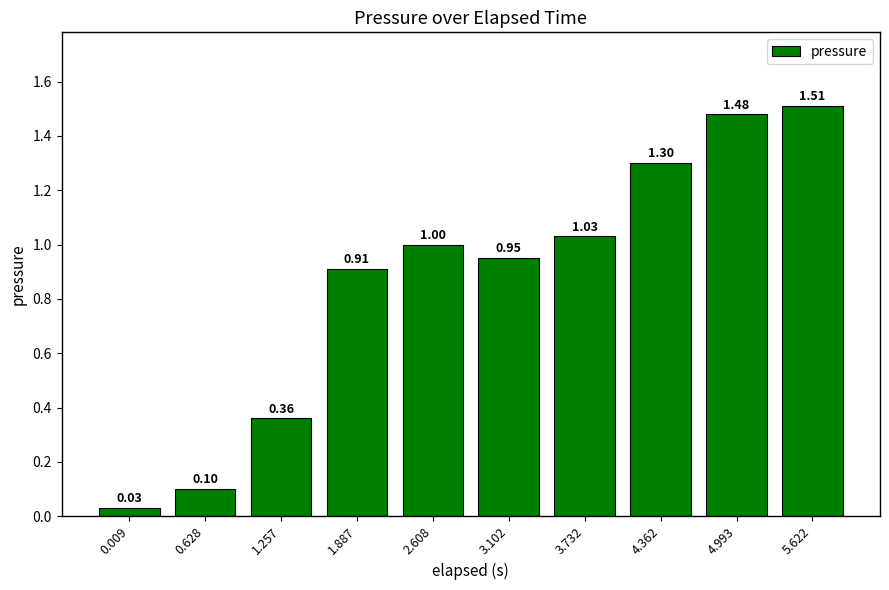

List the labels in order of value, largest first.

5.622, 4.993, 4.362, 3.732, 2.608, 3.102, 1.887, 1.257, 0.628, 0.009